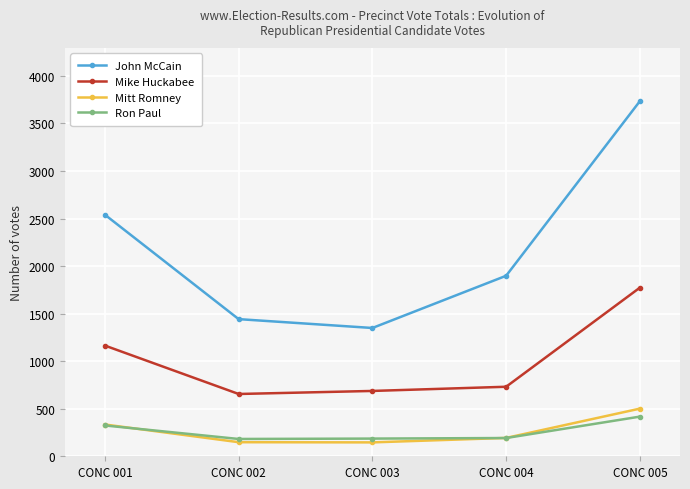

What is the sum of all Ron Paul values?

1301